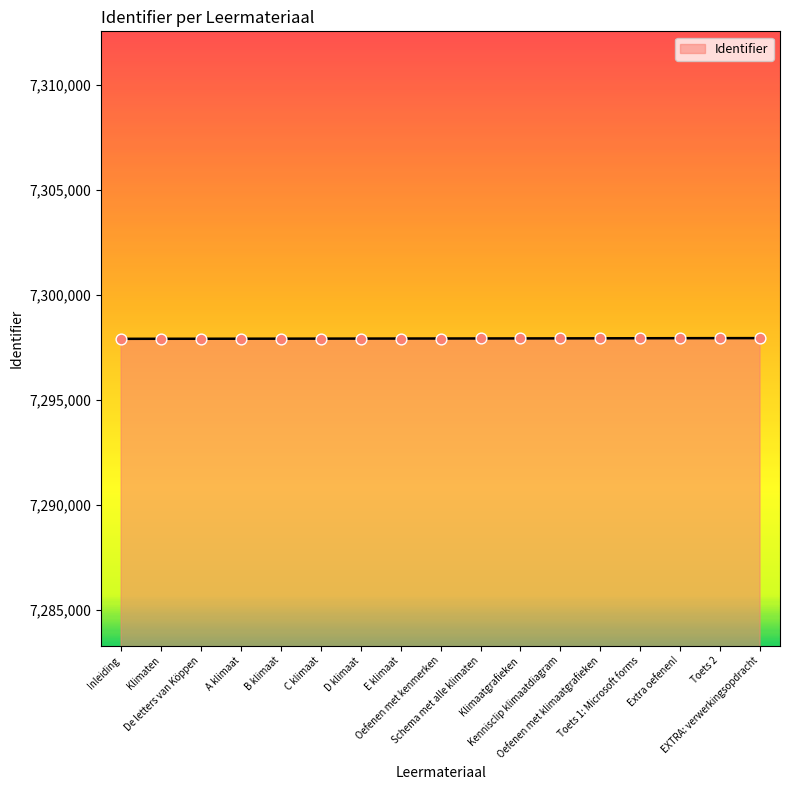

What is the greatest value displayed?

7297938